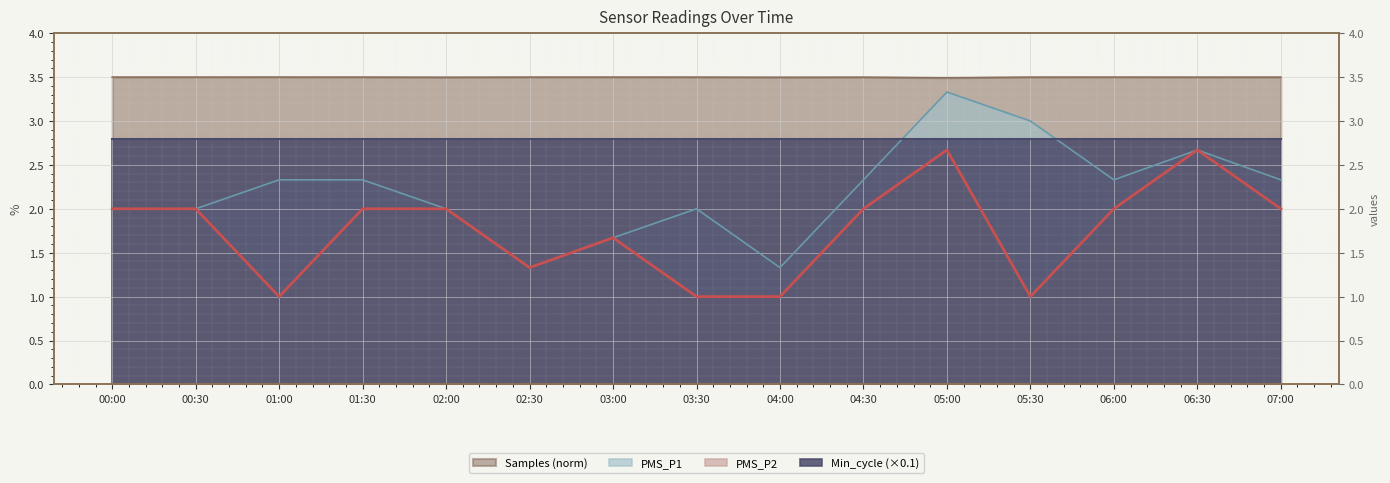

Which has a higher value, 01:00 or 05:30?

05:30